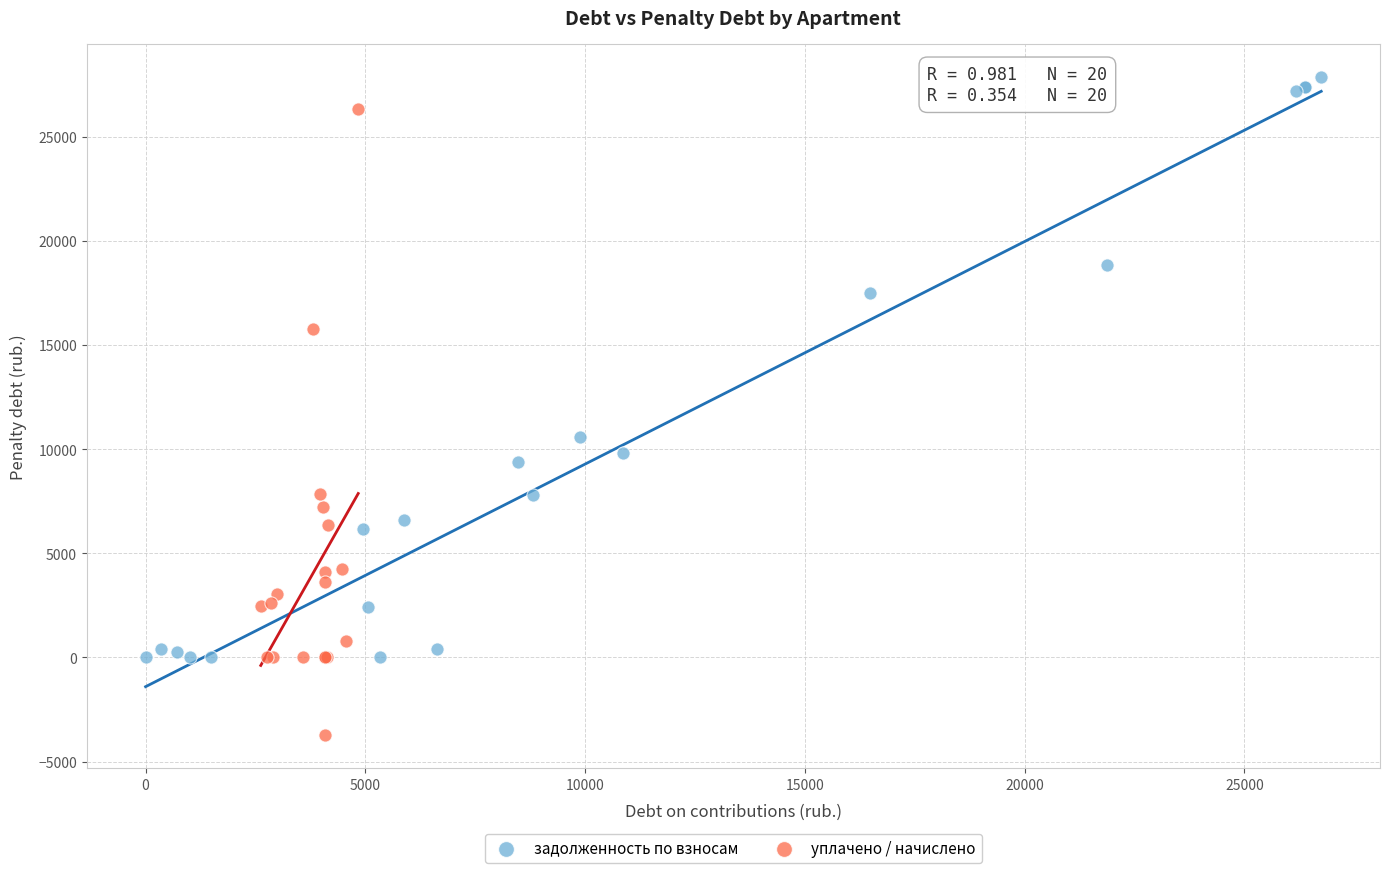

Which series contains the lowest Y value?

уплачено / начислено